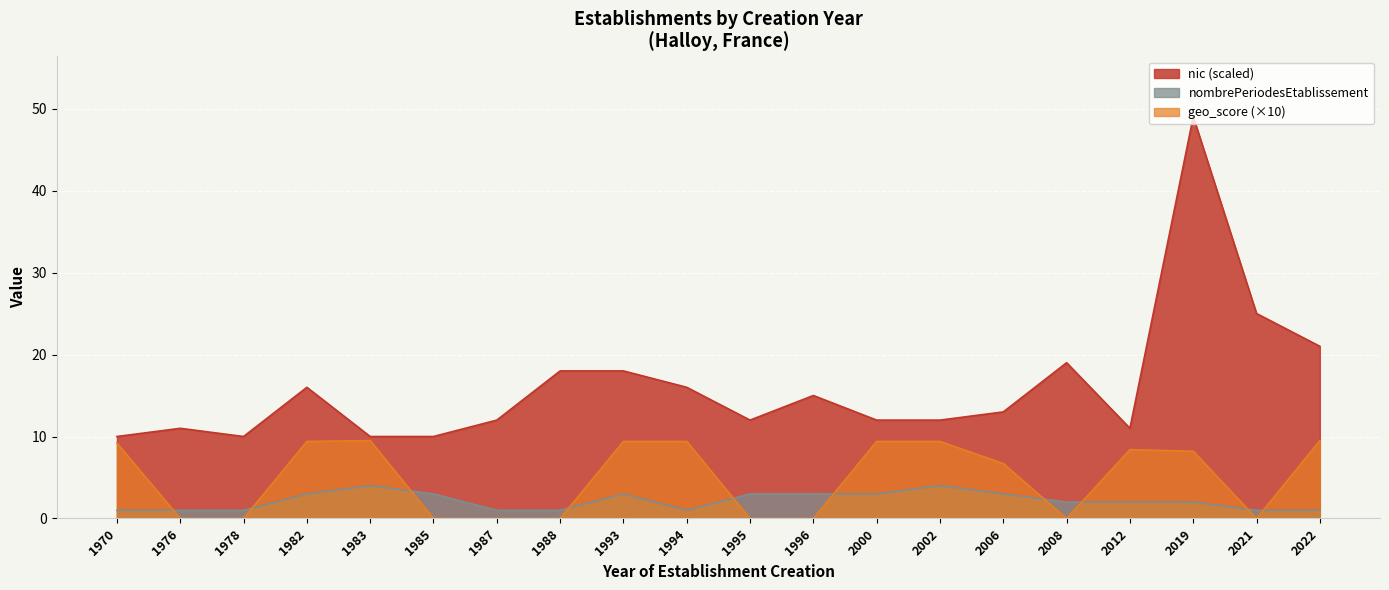

What is the sum of the nic_scaled values at 1988 and 1970?

28.0